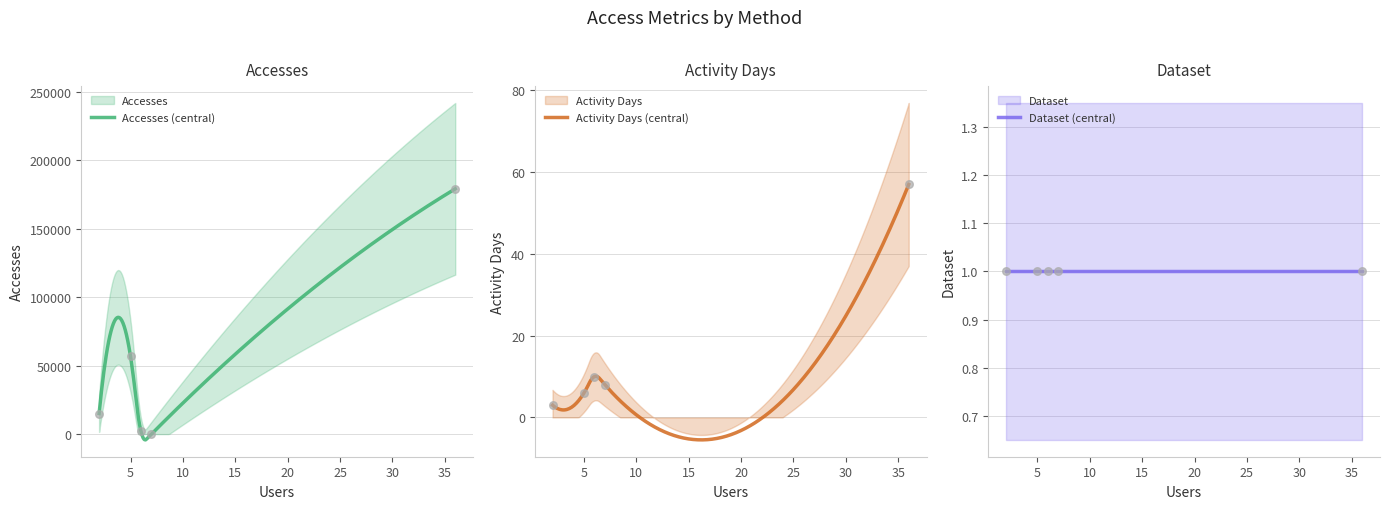

Which series has the largest total across all categories?

Accesses